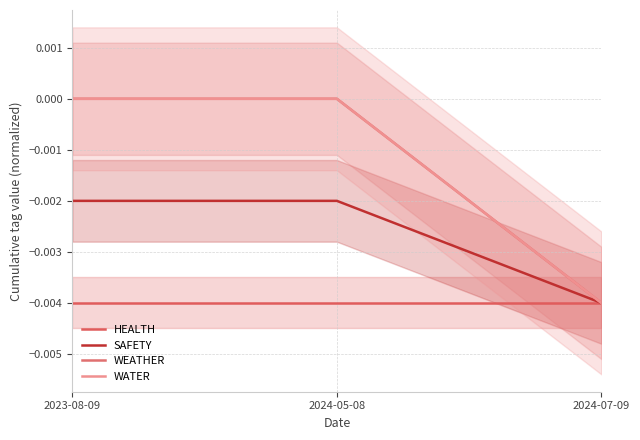

Which label corresponds to the smallest value in the chart?

2023-08-09